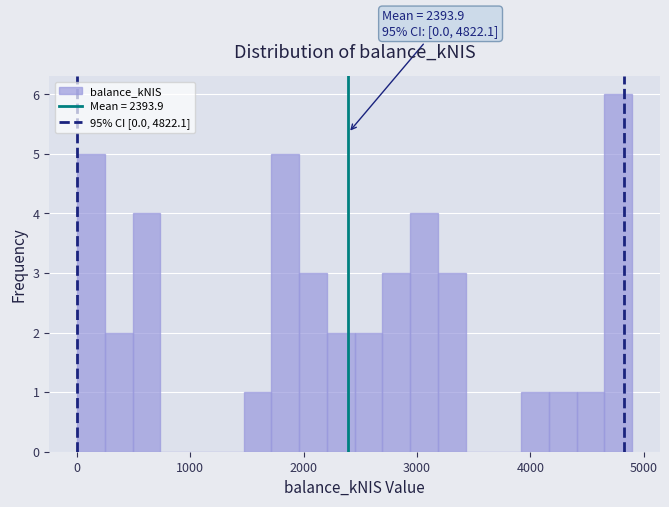

Read against the x-axis, roughly where is the centre of the tallest bar?

4800